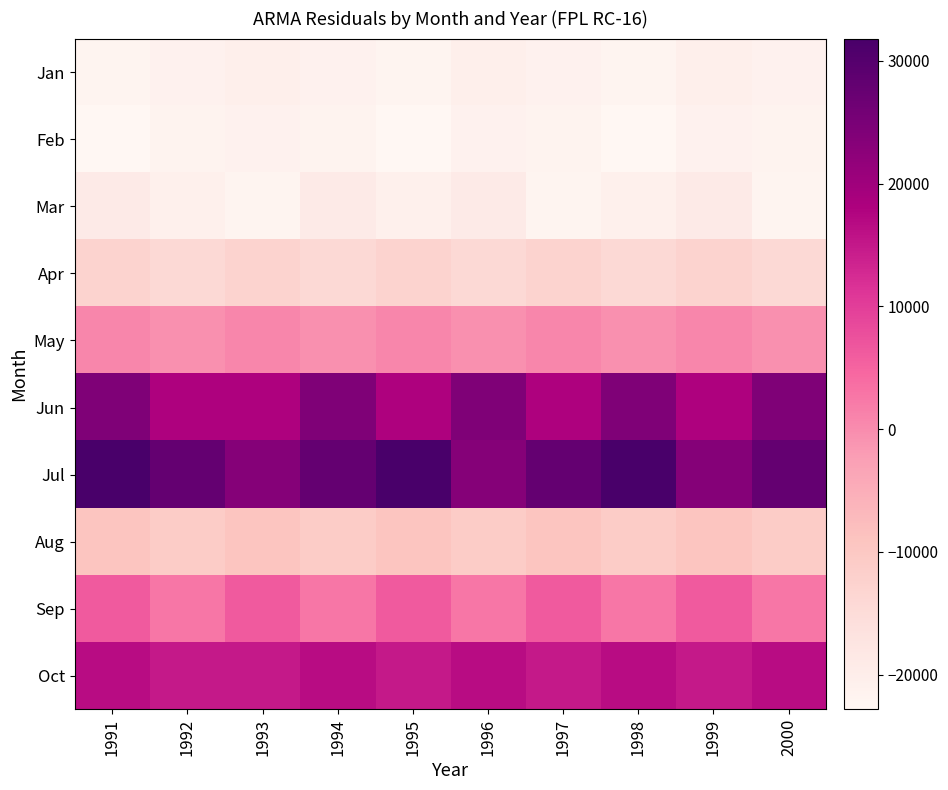

What is the smallest value displayed?

-22829.0